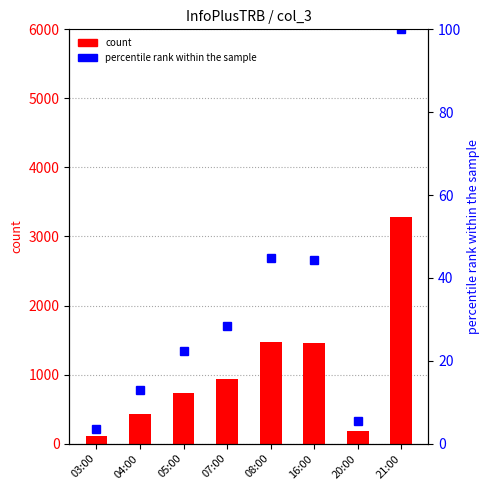

The value of percentile rank within the sample at 20:00 is 5.4. True or false?

True